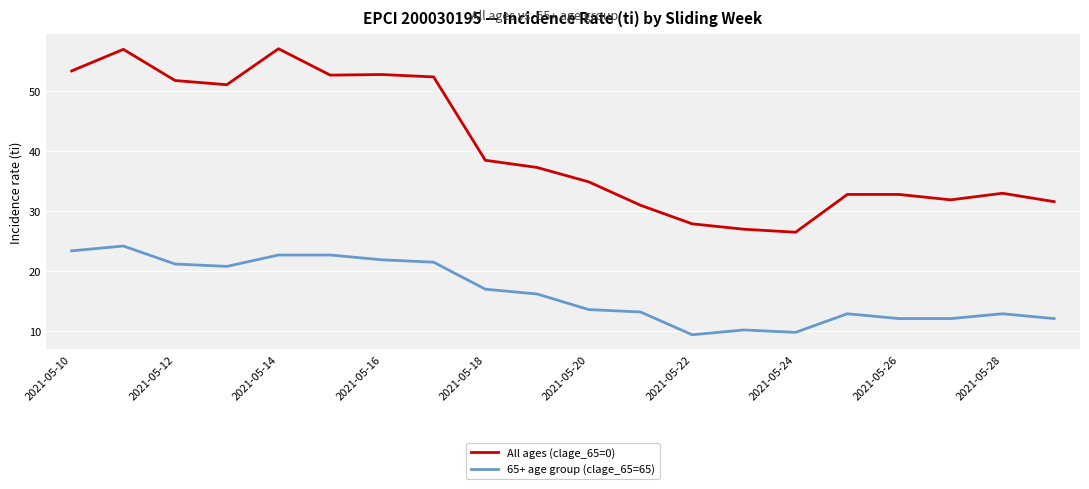

List the series in order of their overall mean, highest first.

All ages (clage_65=0), 65+ age group (clage_65=65)